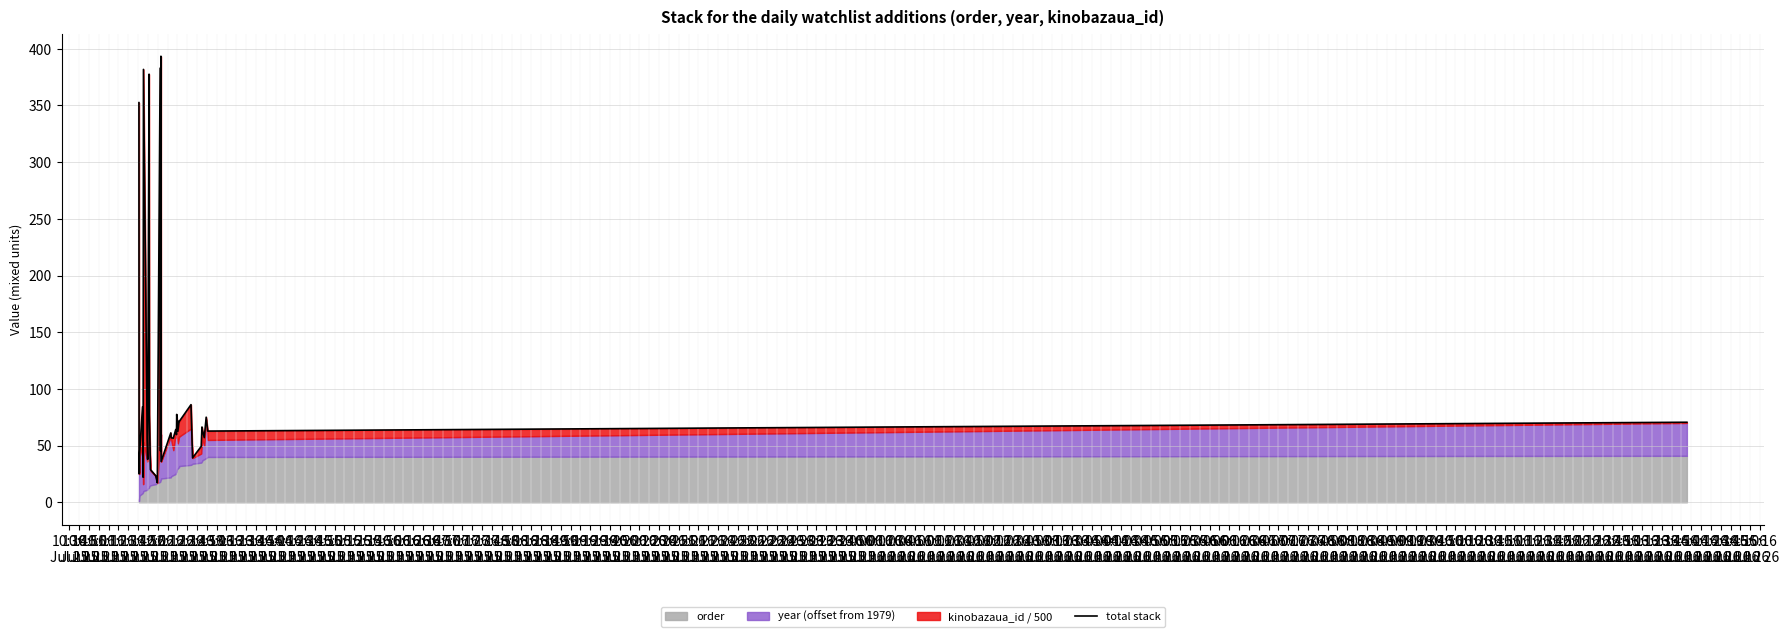

At which label does the data first exceed 62?

10:36
Jul 25